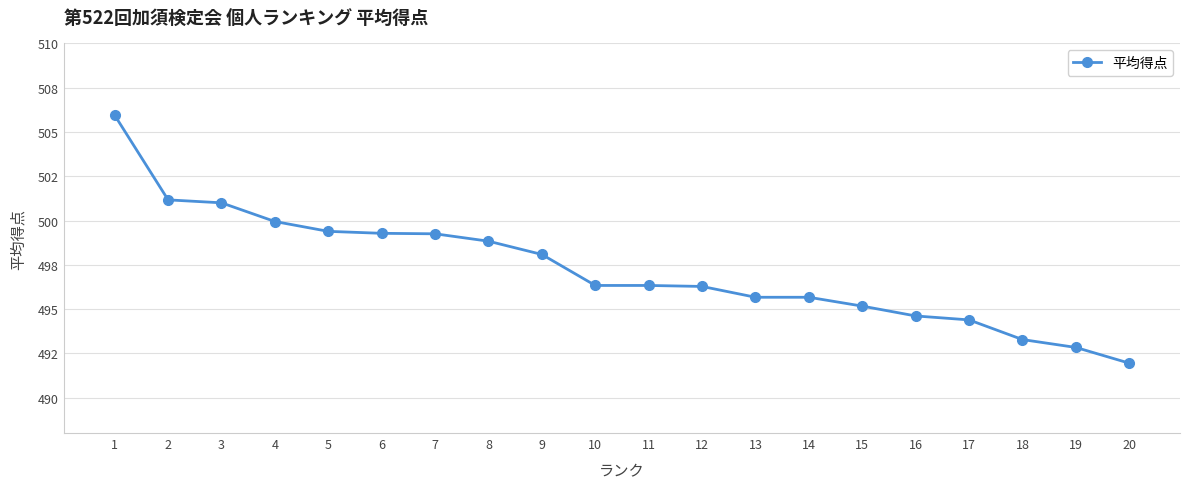

What is the value of the 16th point from the left?

494.6